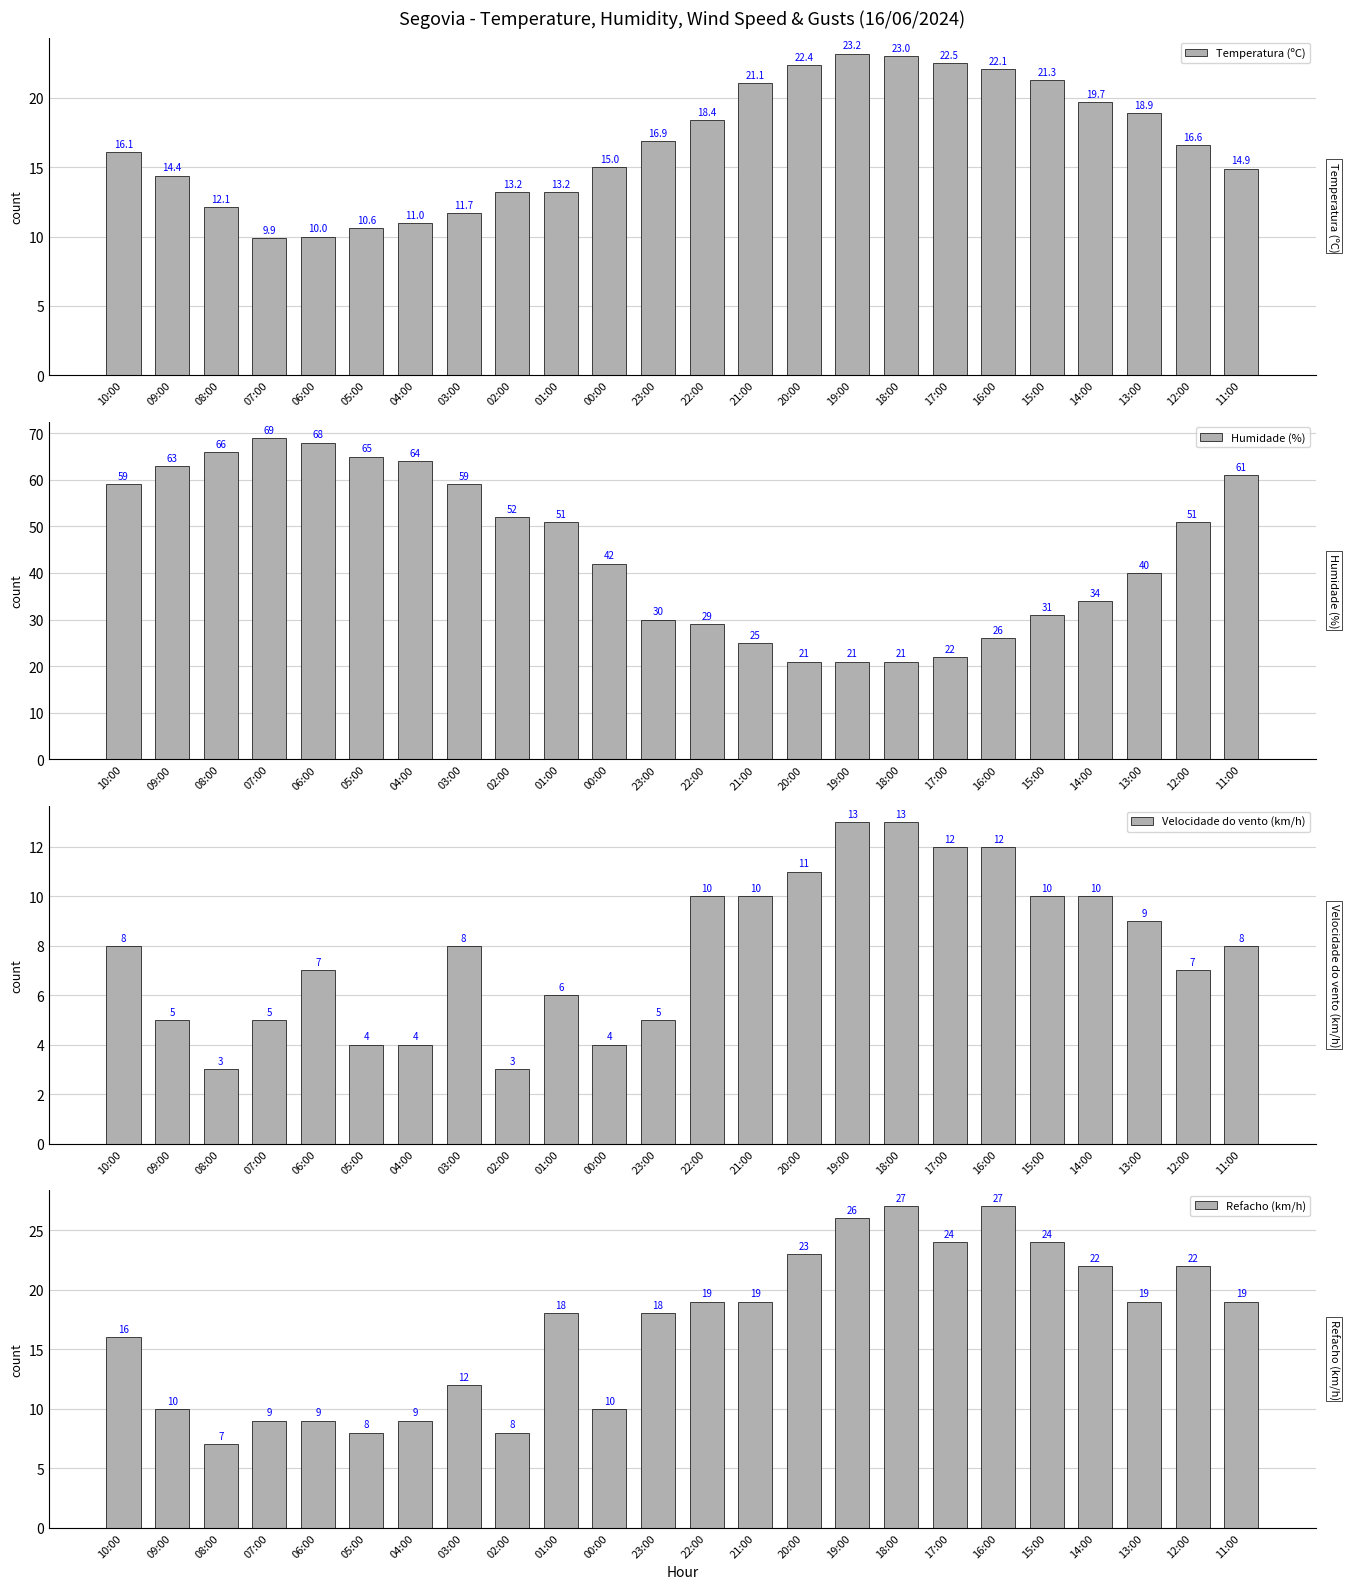

What is the spread (max minus min) of values at 11:00?

53.0